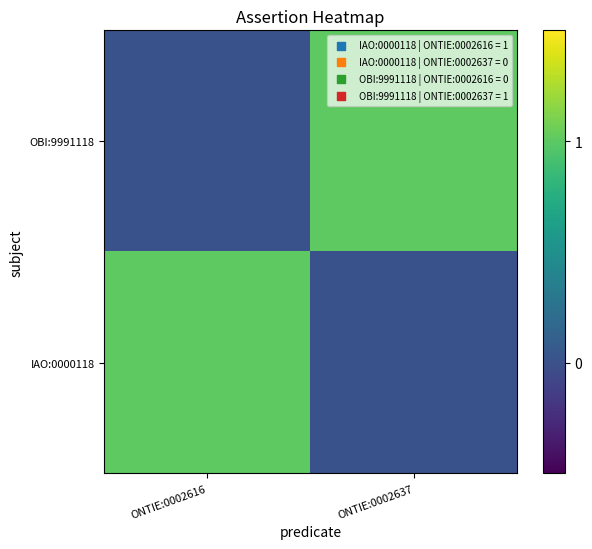

Which series has the largest range (max minus min)?

IAO:0000118